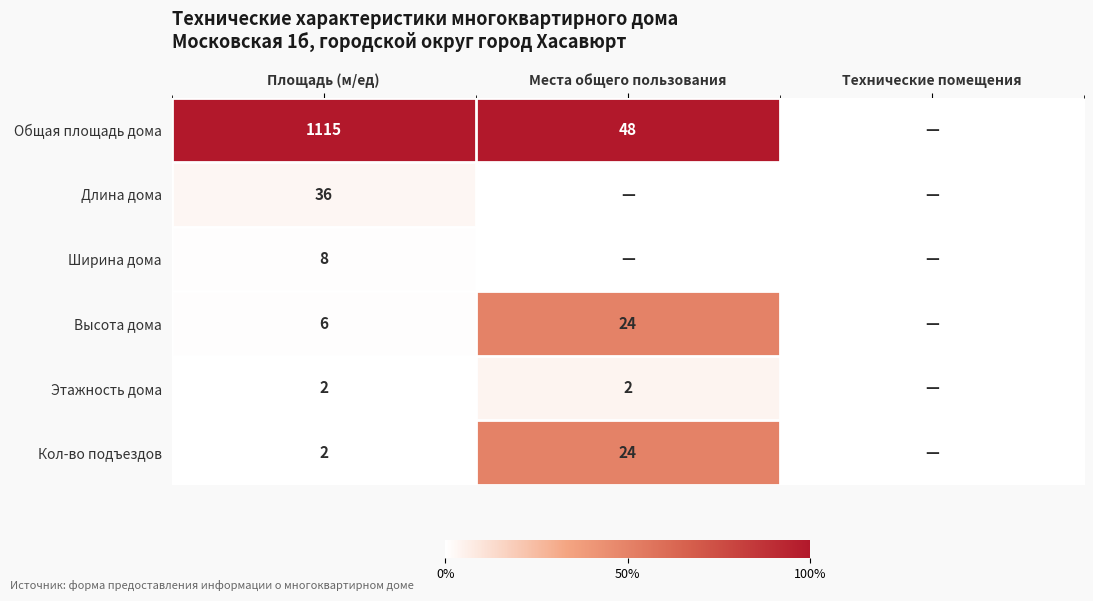

The value of Высота дома at Места общего пользования is 24. True or false?

True